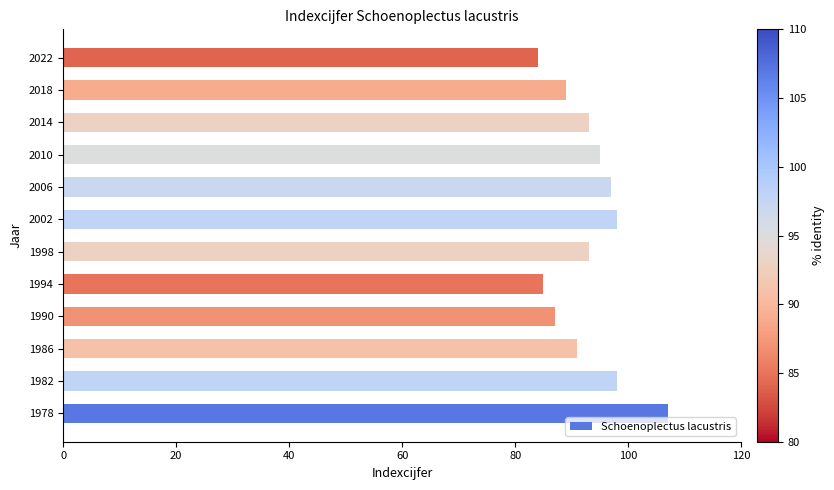

Reading top to bottom, what are all the values shown in this chart?

84	89	93	95	97	98	93	85	87	91	98	107